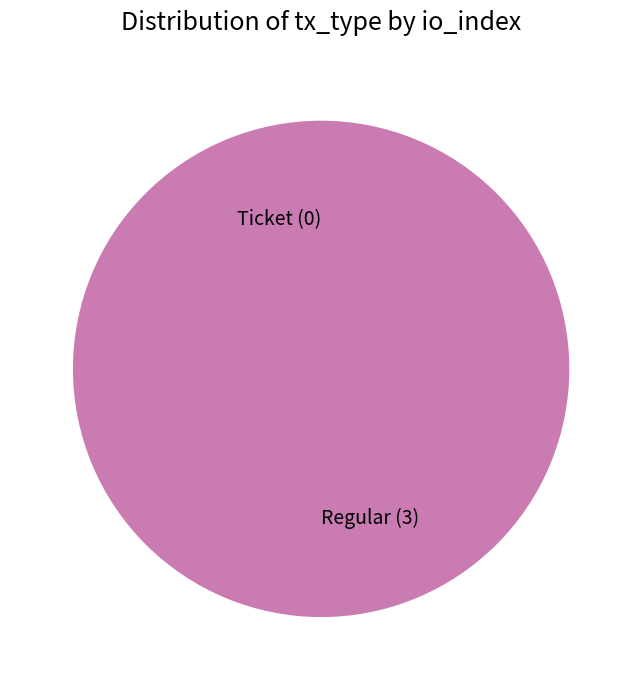

How many slices are in this pie chart?

2